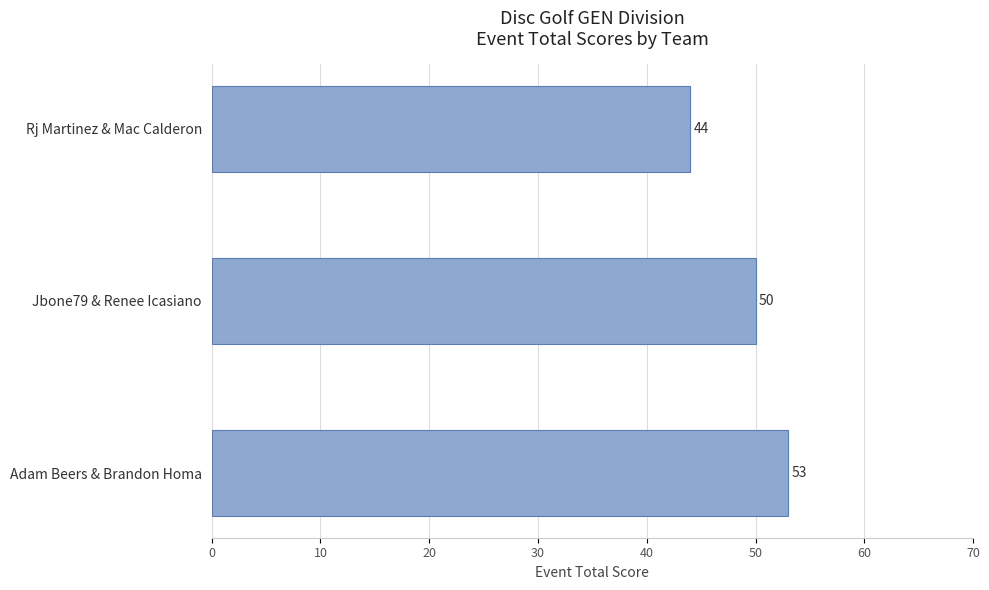

What is the label of the 2nd bar from the bottom?

Jbone79 & Renee Icasiano